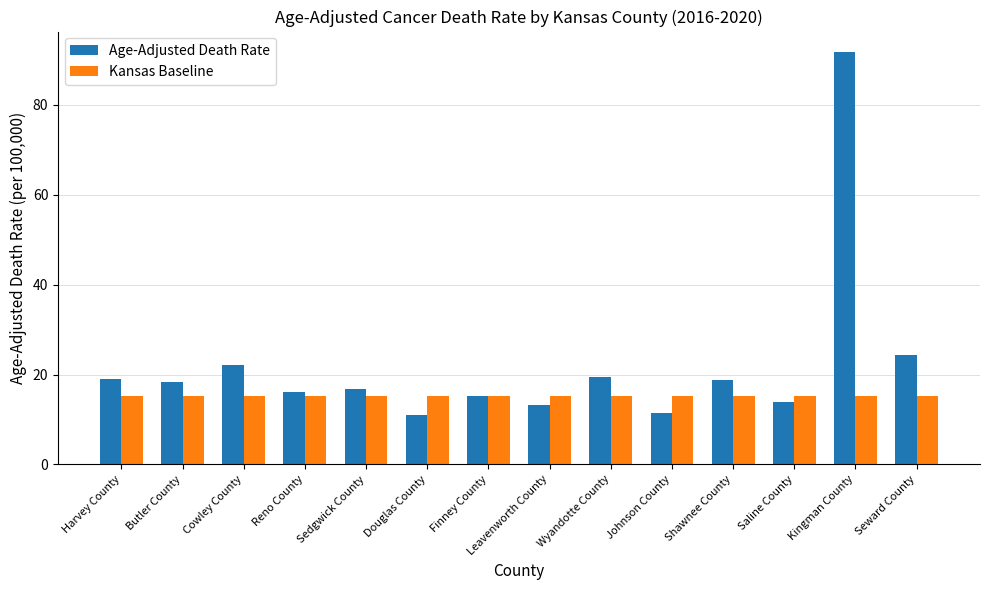

Where is Age-Adjusted Death Rate nearest to the value 51?

Seward County